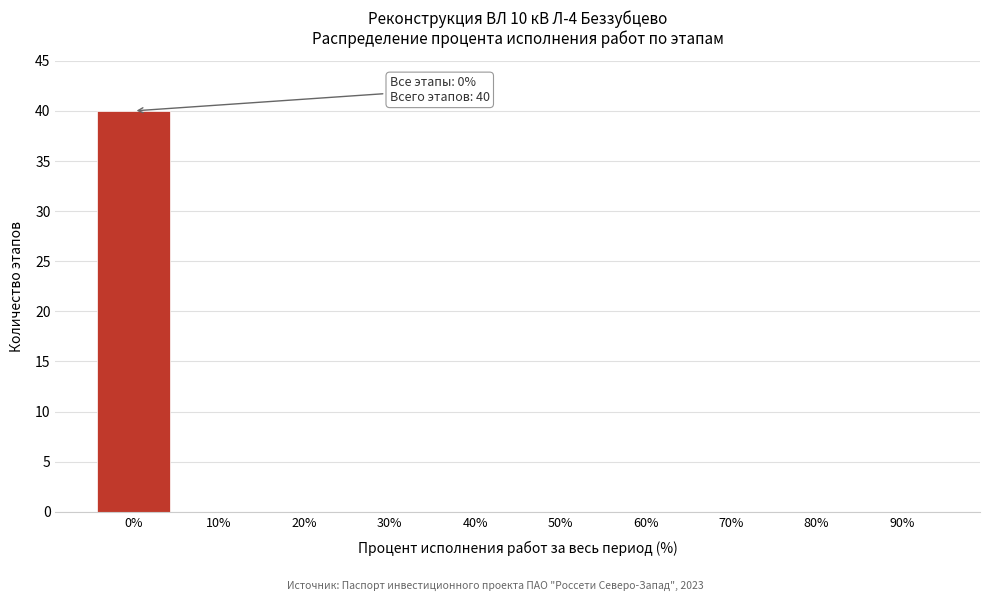

Reading left to right, transcribe all the data shown in this chart.

0%=40	10%=0	20%=0	30%=0	40%=0	50%=0	60%=0	70%=0	80%=0	90%=0